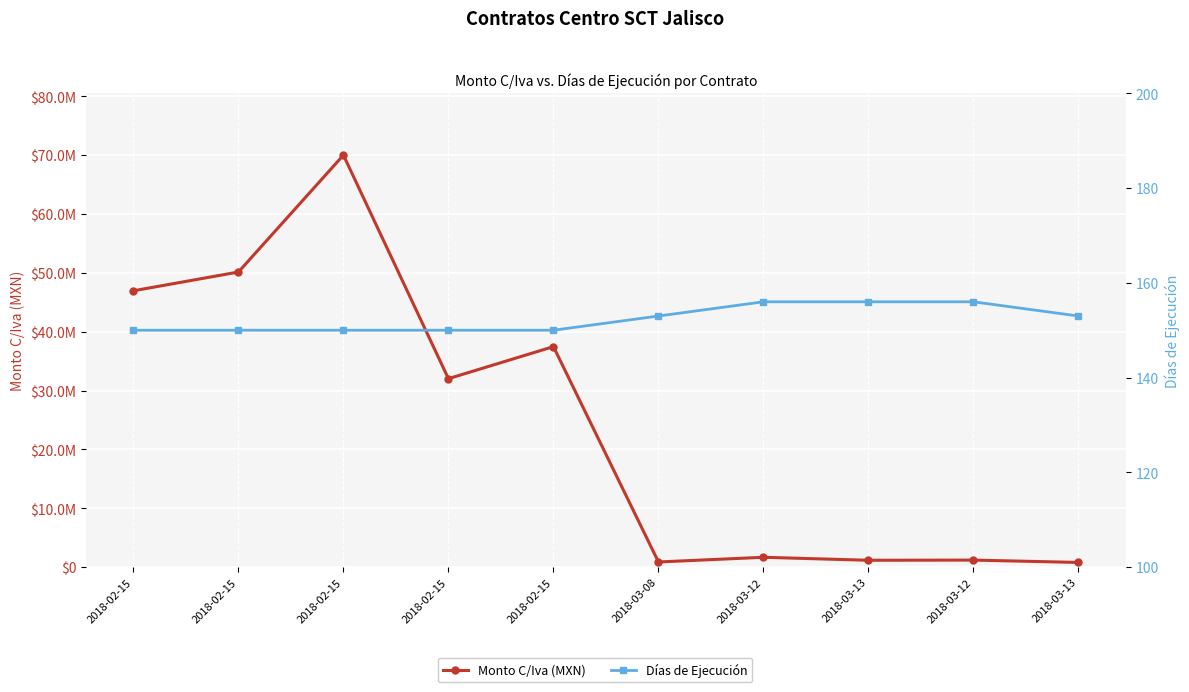

Reading right to left, transcribe all the data shown in this chart.

Monto C/Iva (MXN): 799601.6	1199699.2	1169454.4	1675941.3	879678.5	37466852.0	32024993.7	70003671.8	50142755.4	46955521.0
Días de Ejecución: 153.0	156.0	156.0	156.0	153.0	150.0	150.0	150.0	150.0	150.0